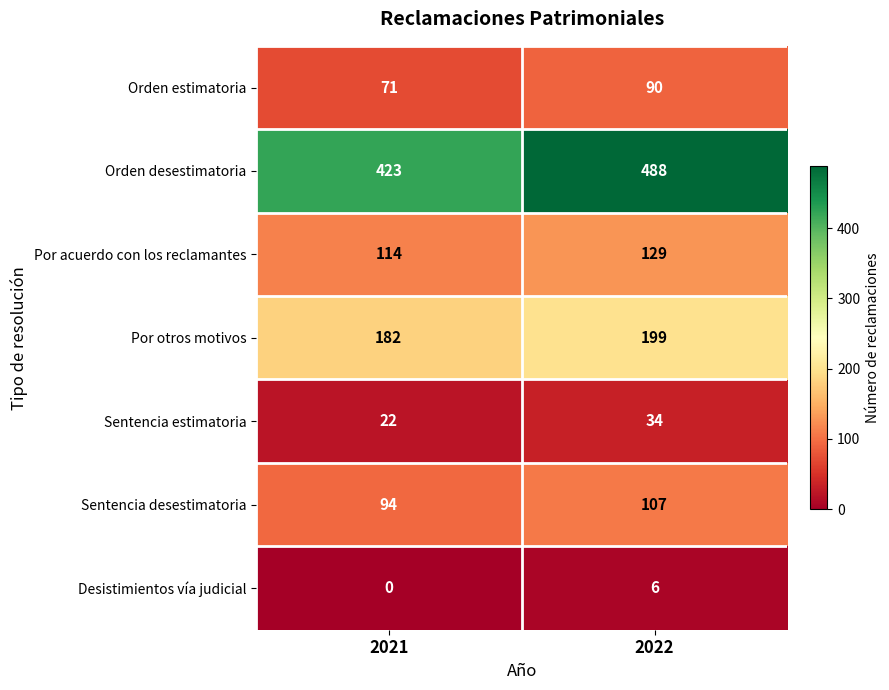

Between 2021 and 2022, which series saw the biggest shift?

Orden desestimatoria